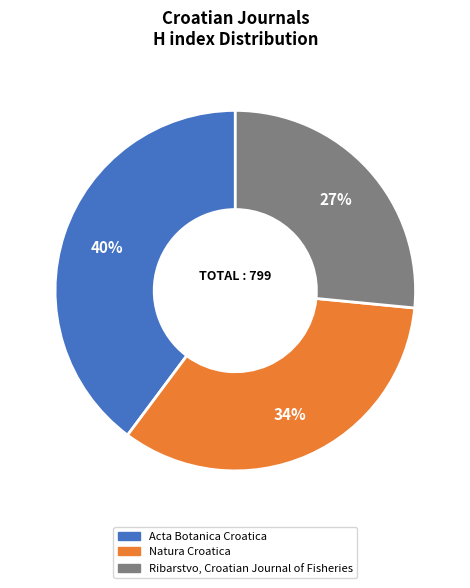

Which category has the smallest portion of the pie?

Ribarstvo, Croatian Journal of Fisheries